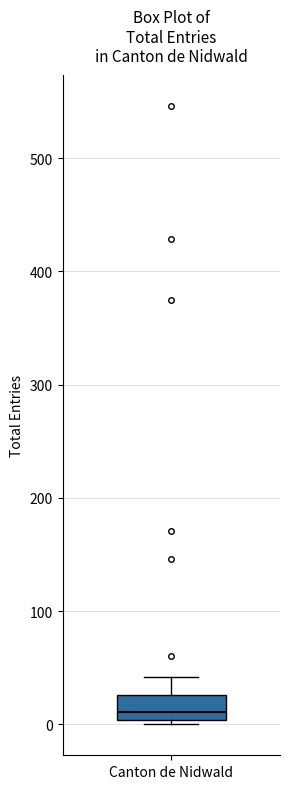

Transcribe this box plot: give where the median line is, the range the box spans, and where the two whiskers end, as read against the y-axis. The values are not printed on the chart, so give them approximately, as read against the axis.

median 10, box 0 to 30, whiskers 0 (just below the box's lower edge) to 40